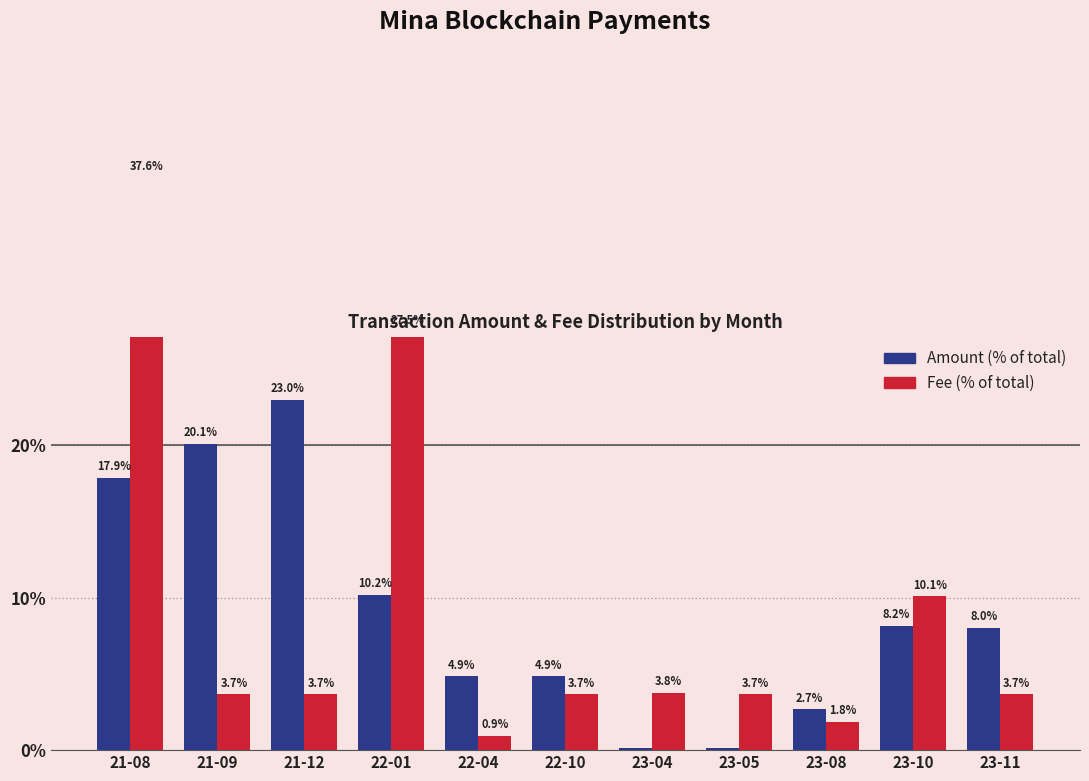

What is the maximum value shown in the chart?

37.6